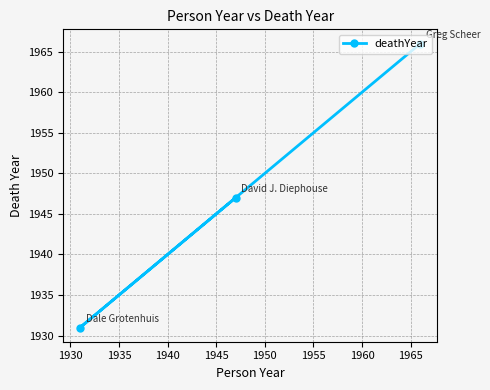

What is the greatest value displayed?

1966